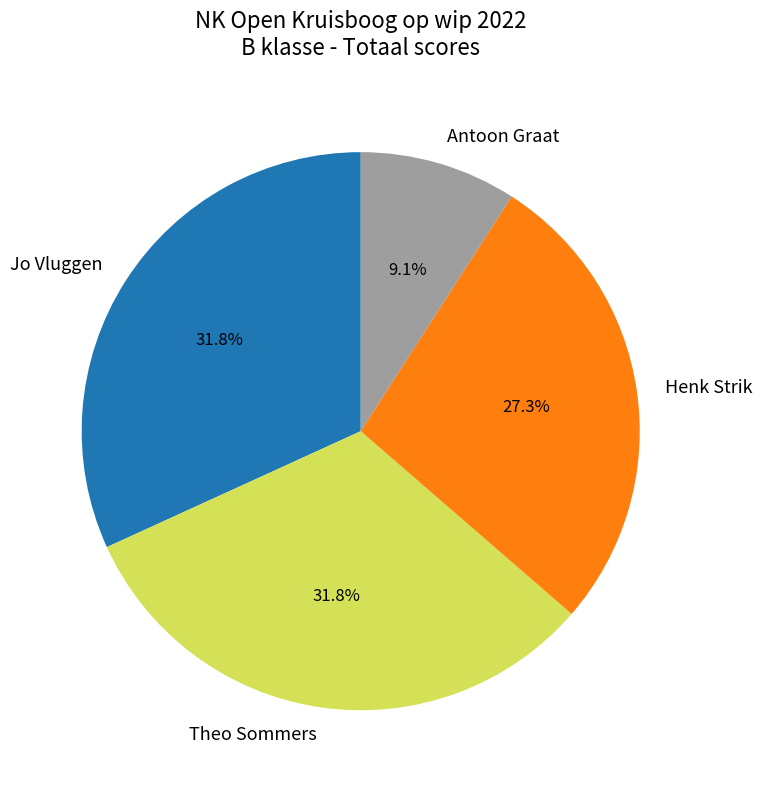

What percentage is the Theo Sommers slice, to the nearest percent?

32%